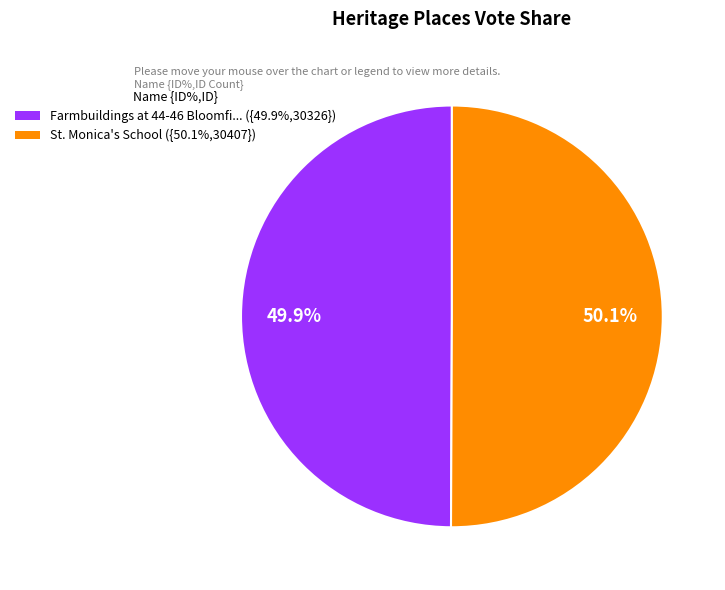

Is there a majority slice in this chart?

Yes